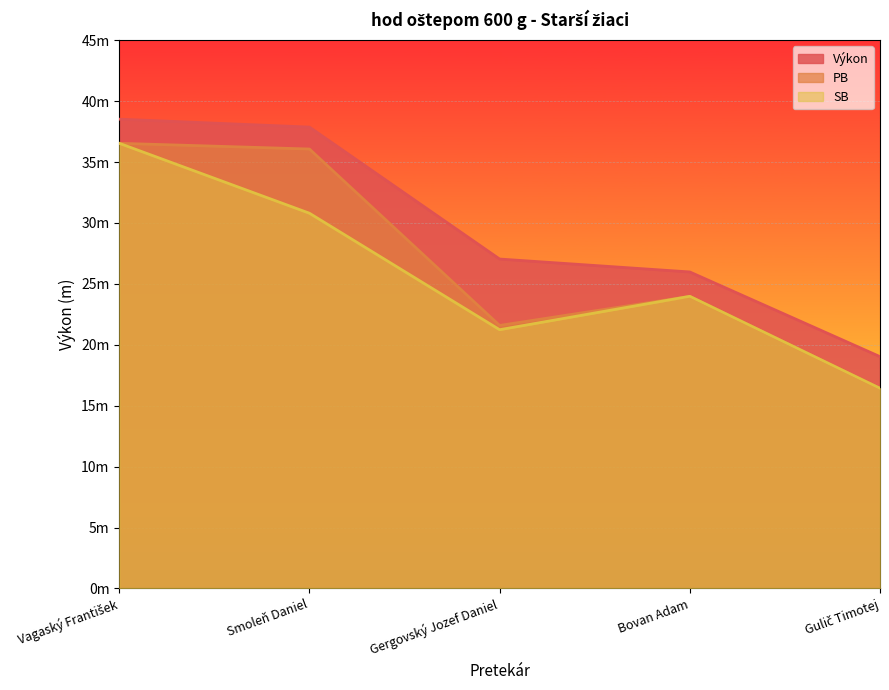

At Gergovský Jozef Daniel, list the series in order from smallest to largest.

SB, PB, Výkon